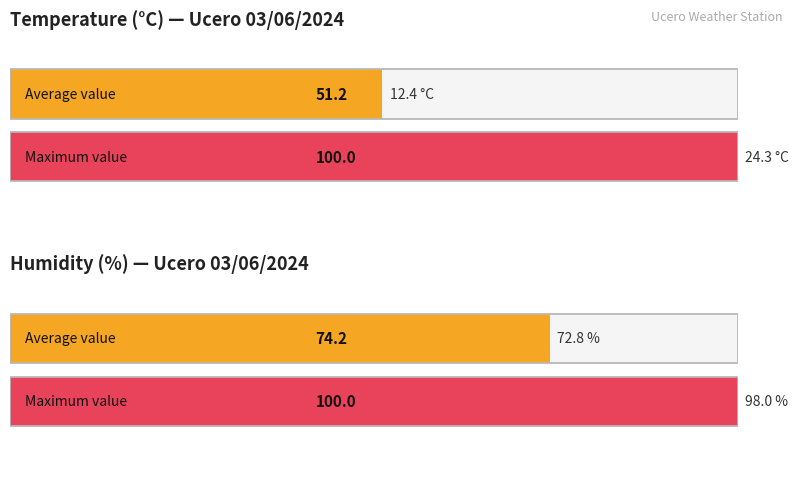

What is the greatest value displayed?

98.0